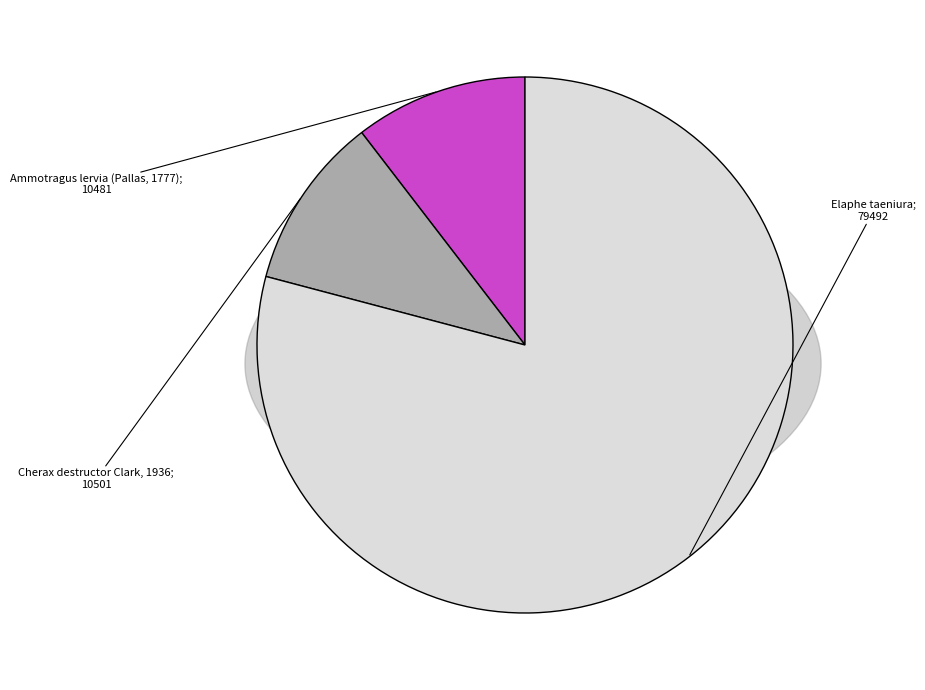

What is the majority slice?

Elaphe taeniura